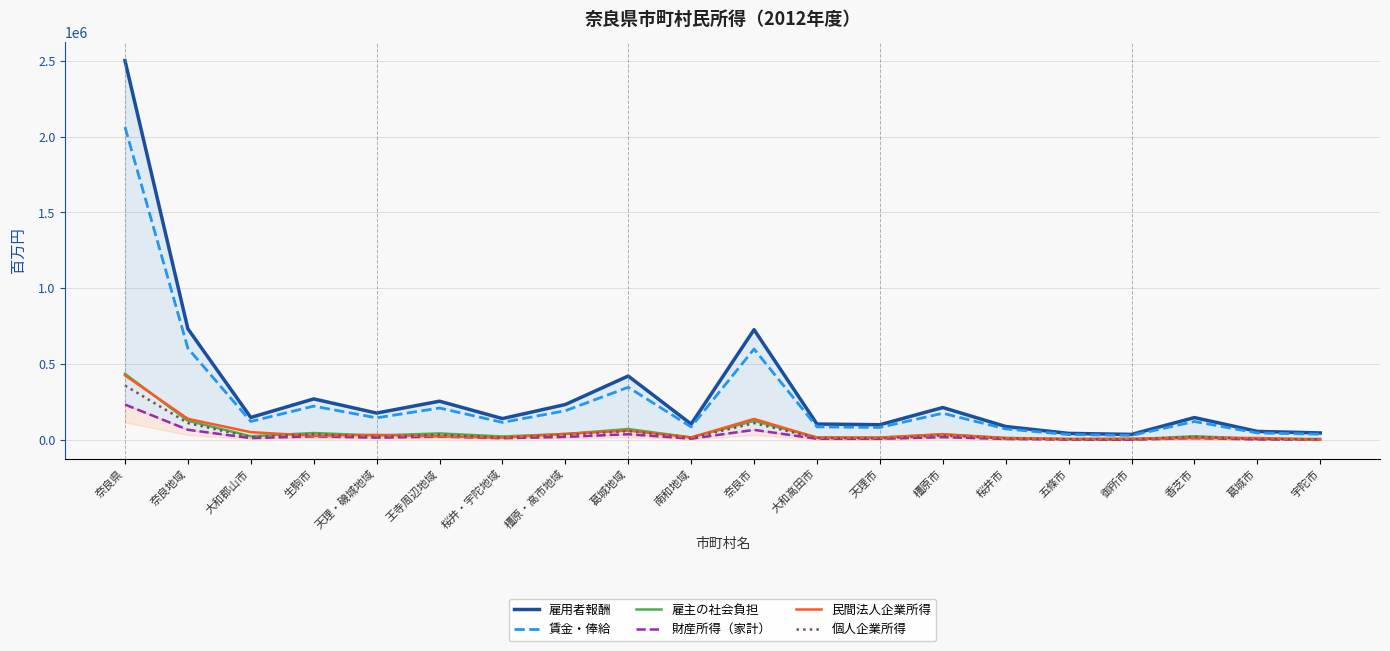

Read the 雇主の社会負担 value at 葛城市.

10216